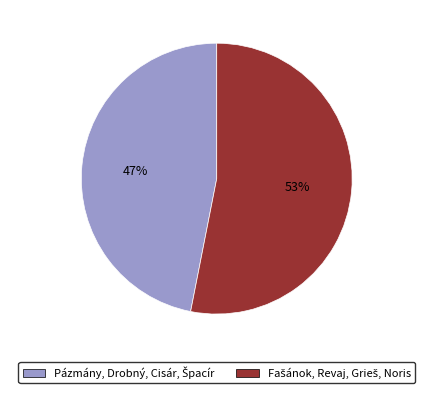

Does any single category account for the majority?

Yes